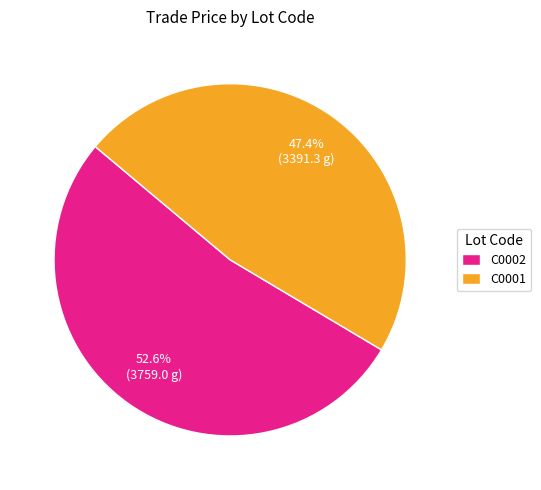

To the nearest percent, what is the difference between the C0002 and C0001 slice percentages?

5%